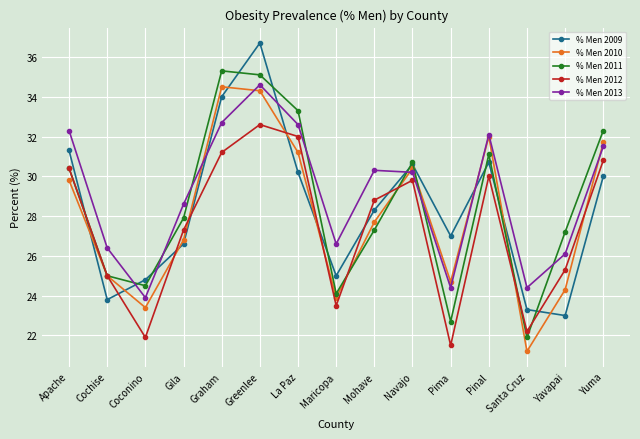

What is the difference between the second highest and minimum values in the % Men 2009 series?

11.0